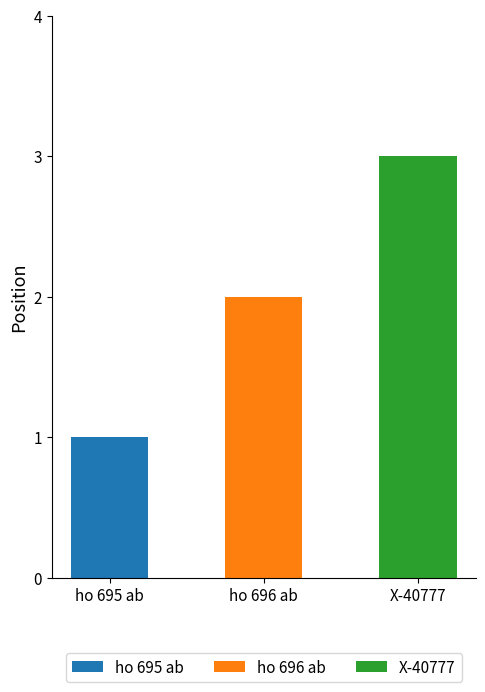

The value at ho 696 ab is 2. True or false?

True